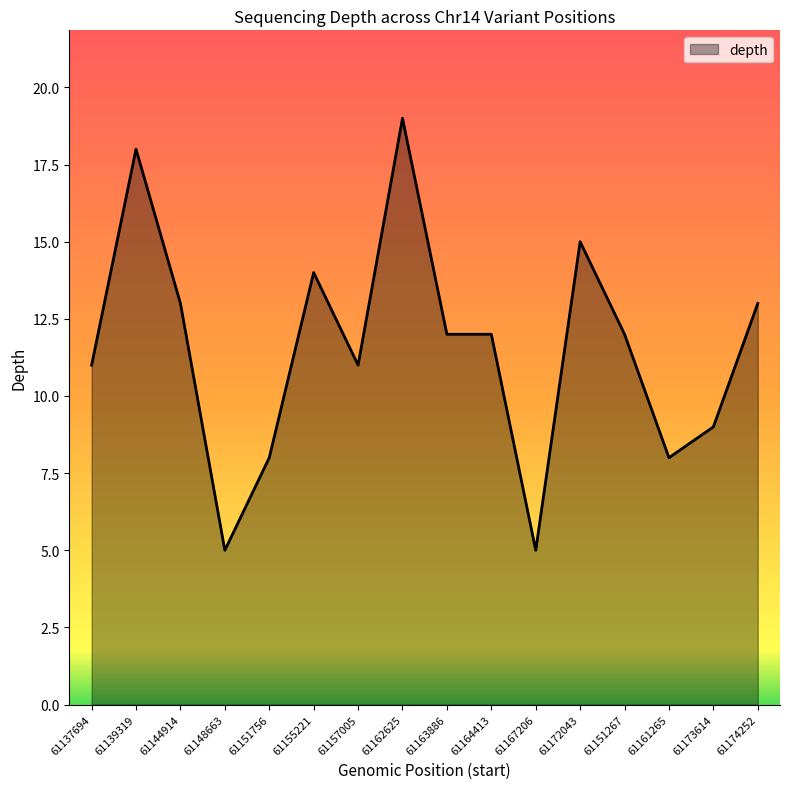

Approximately how many times larger is the value at 61172043 compared to 61151756?

1.9